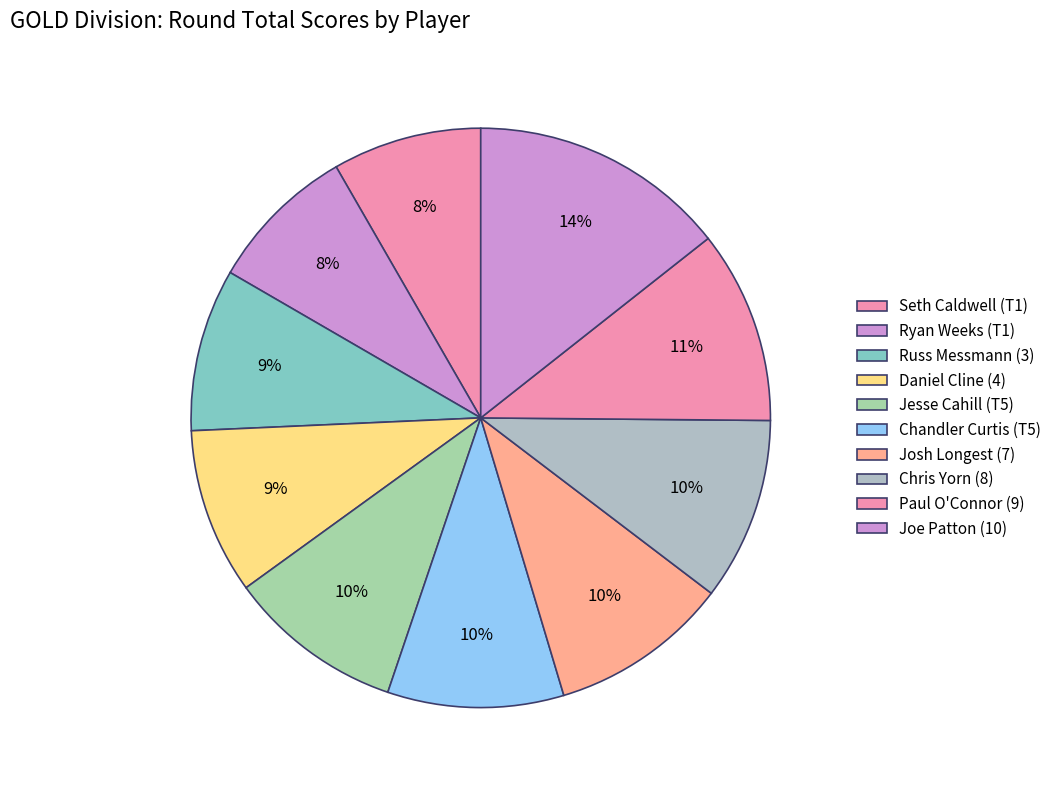

How many slices are in this pie chart?

10